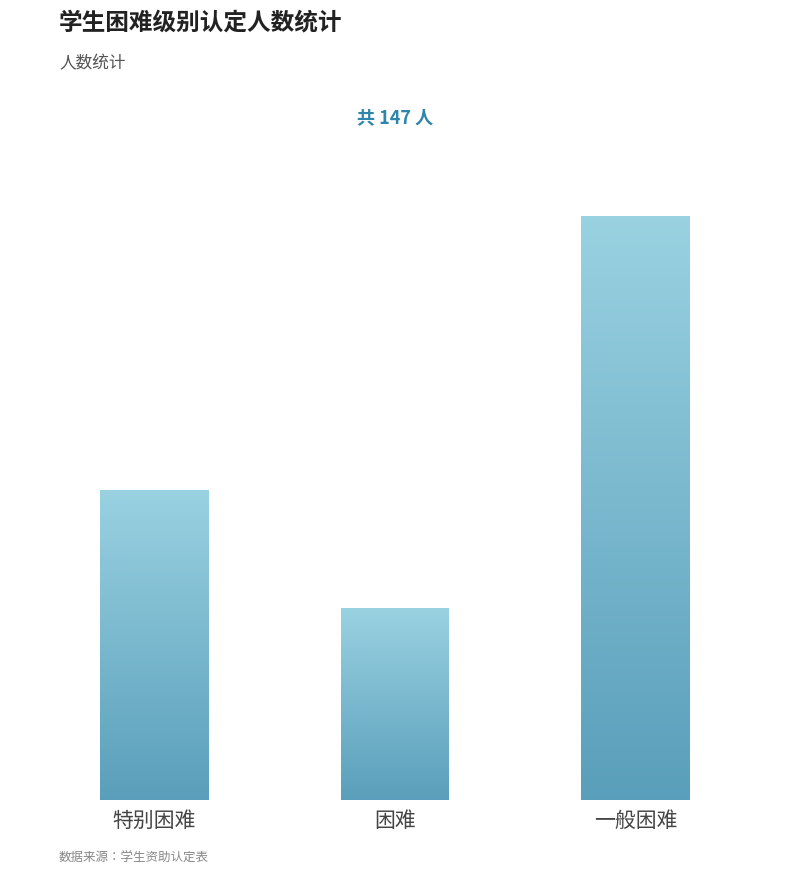

What is the average value?

49